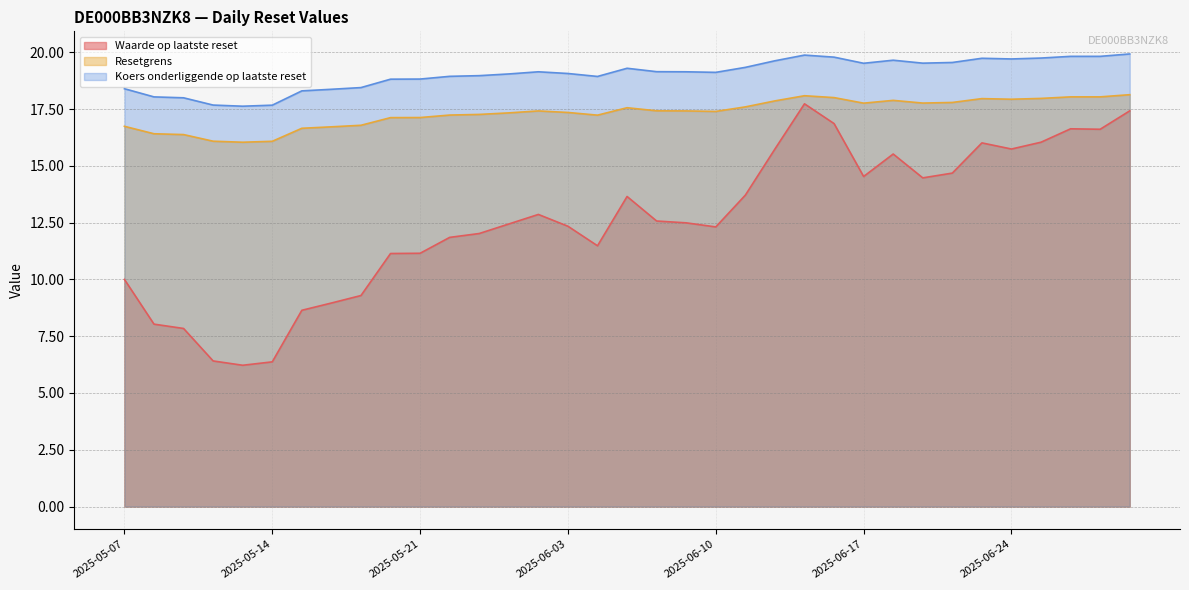

What is the value of the Resetgrens point at the 18th from the left?

17.6